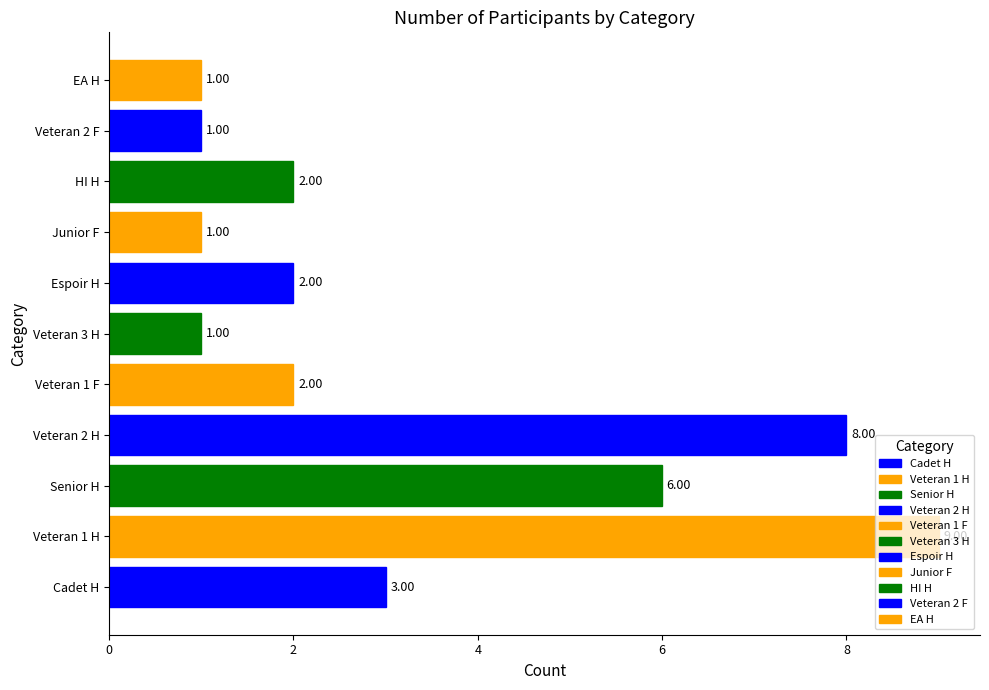

Count the number of data series in this chart.

1